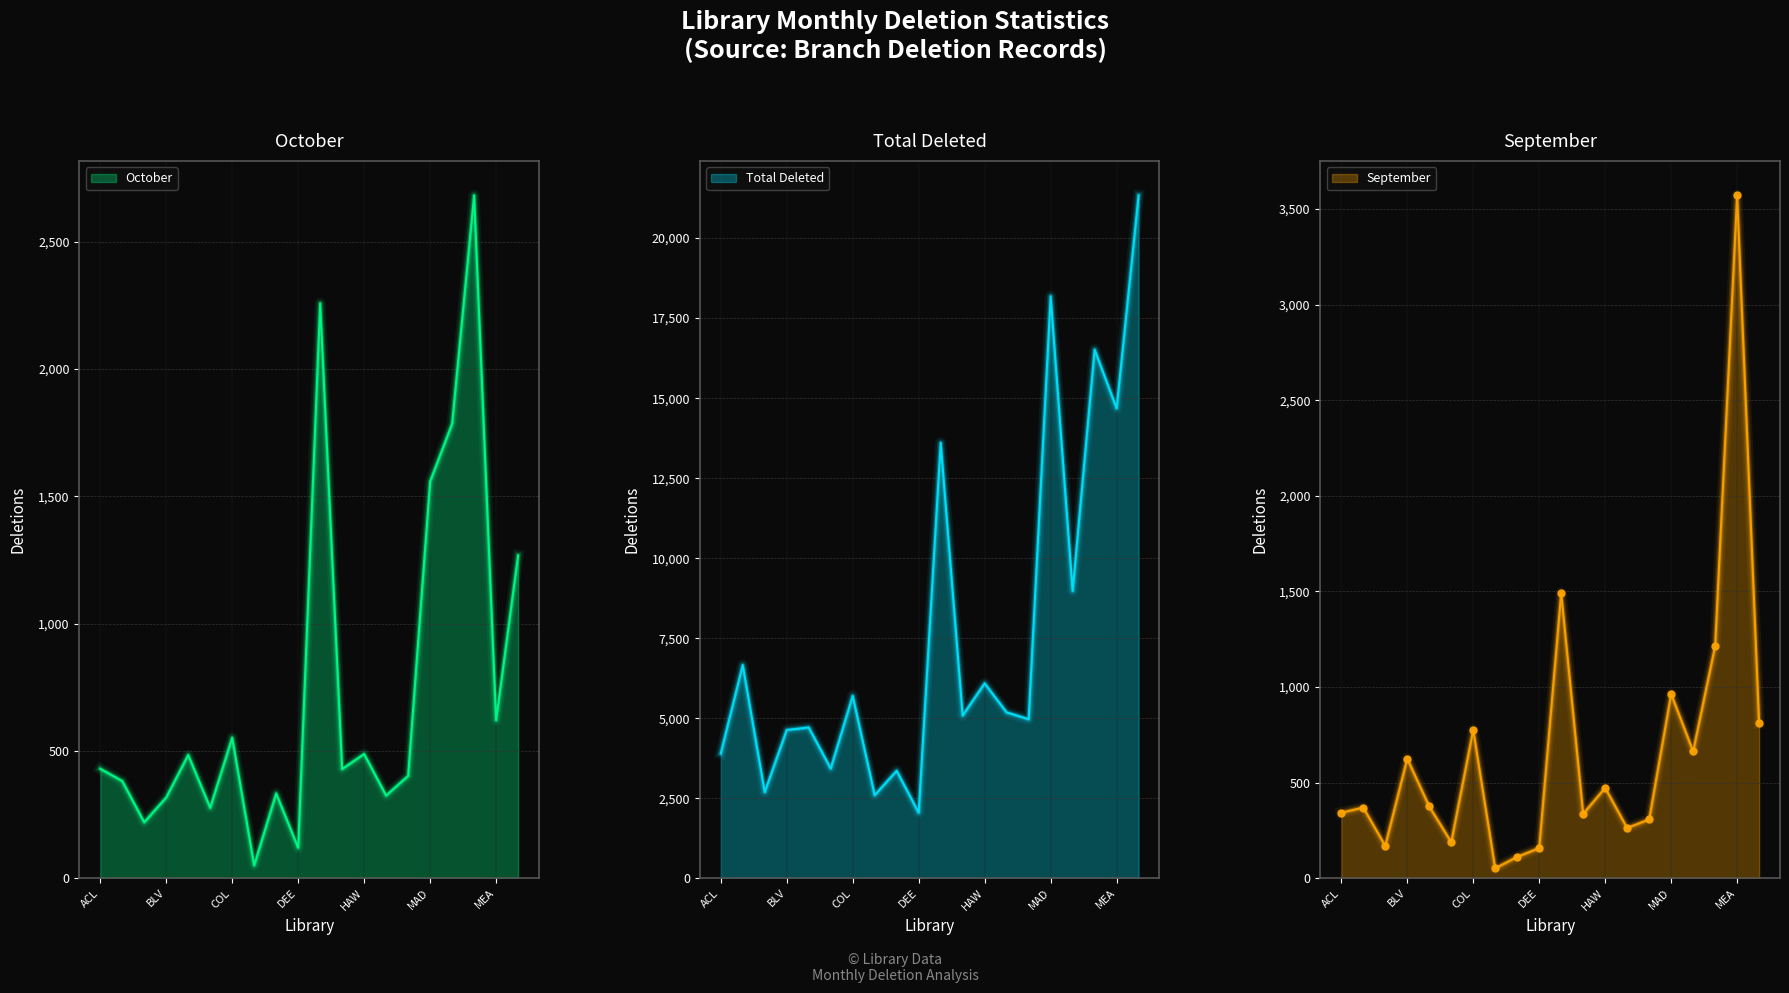

At which category does October reach its first local valley?

BER